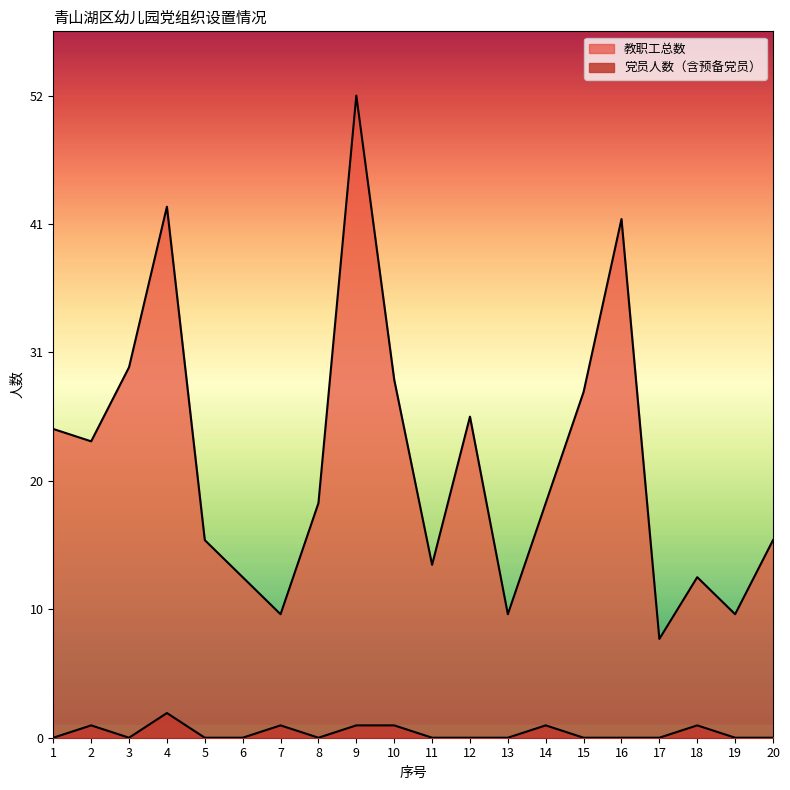

True or false: 教职工总数 and 党员人数 intersect in this chart.

False